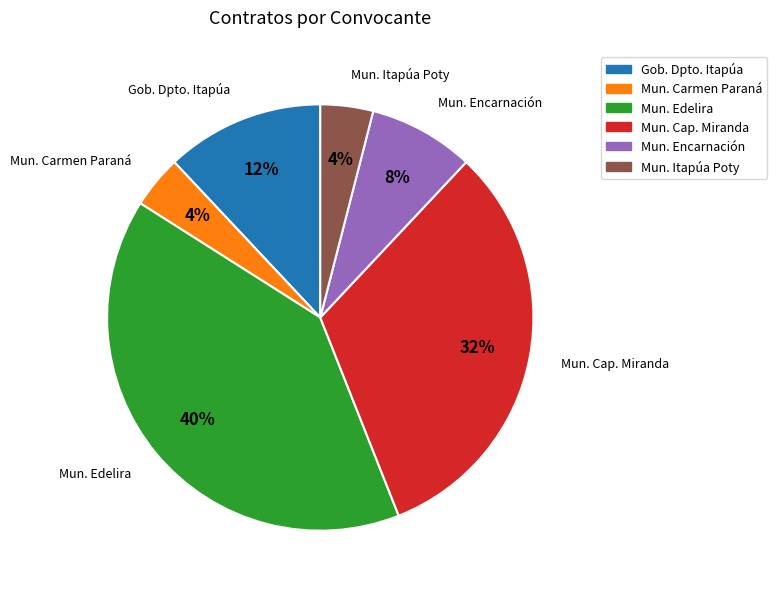

Is there a majority slice in this chart?

No